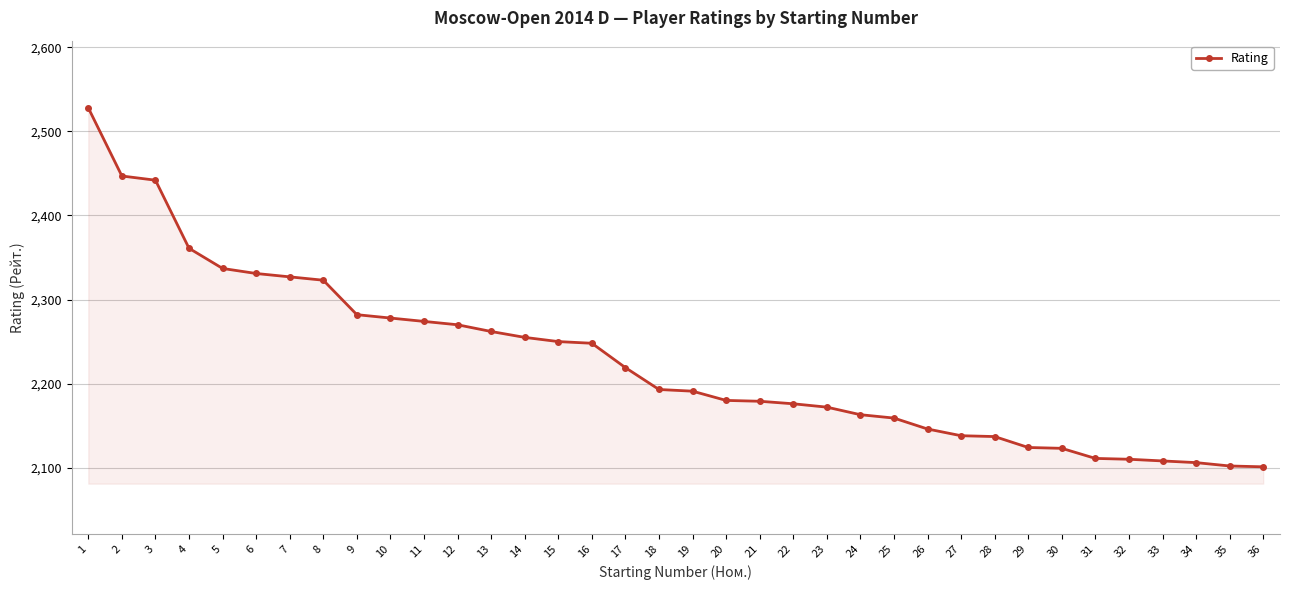

True or false: the data shows 2146 at 26.

True